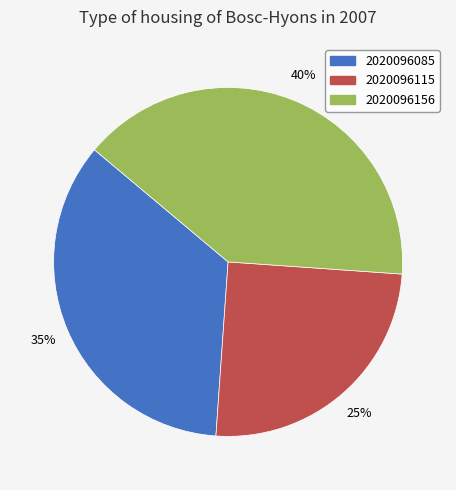

Is the sum of 2020096115 and 2020096085 greater than half?

Yes